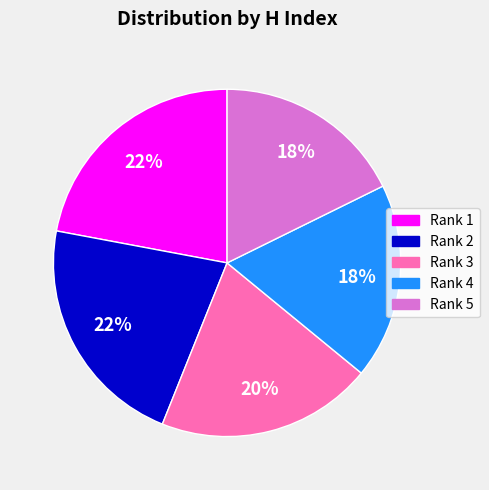

Between Rank 5 and Rank 1, which is larger?

Rank 1